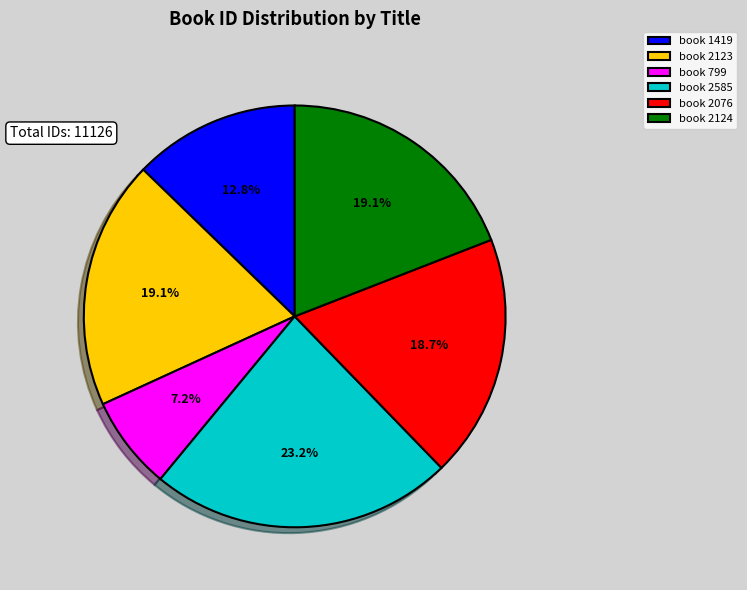

Is there any slice that represents more than half of the pie?

No